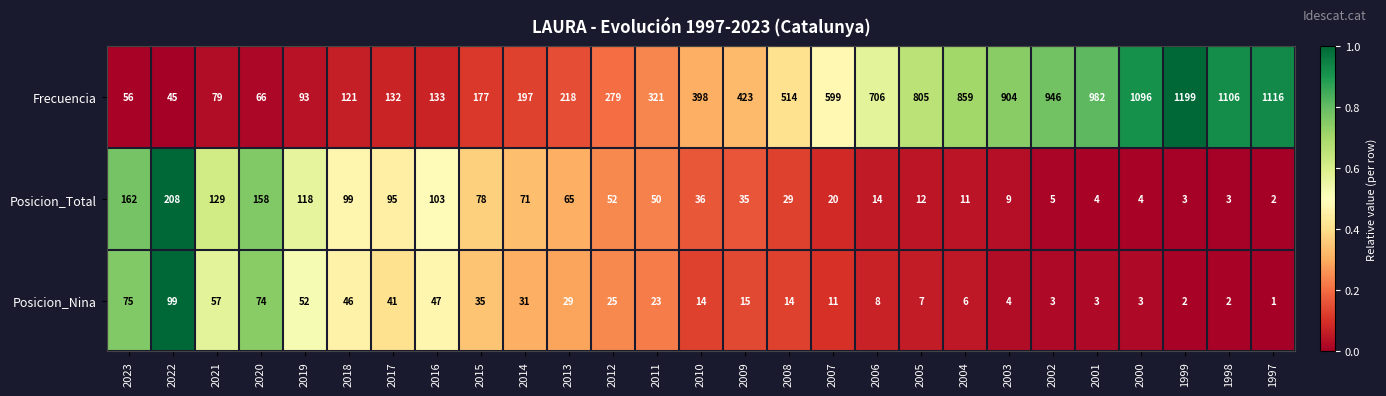

At which category is the sum across all series the highest?

1999